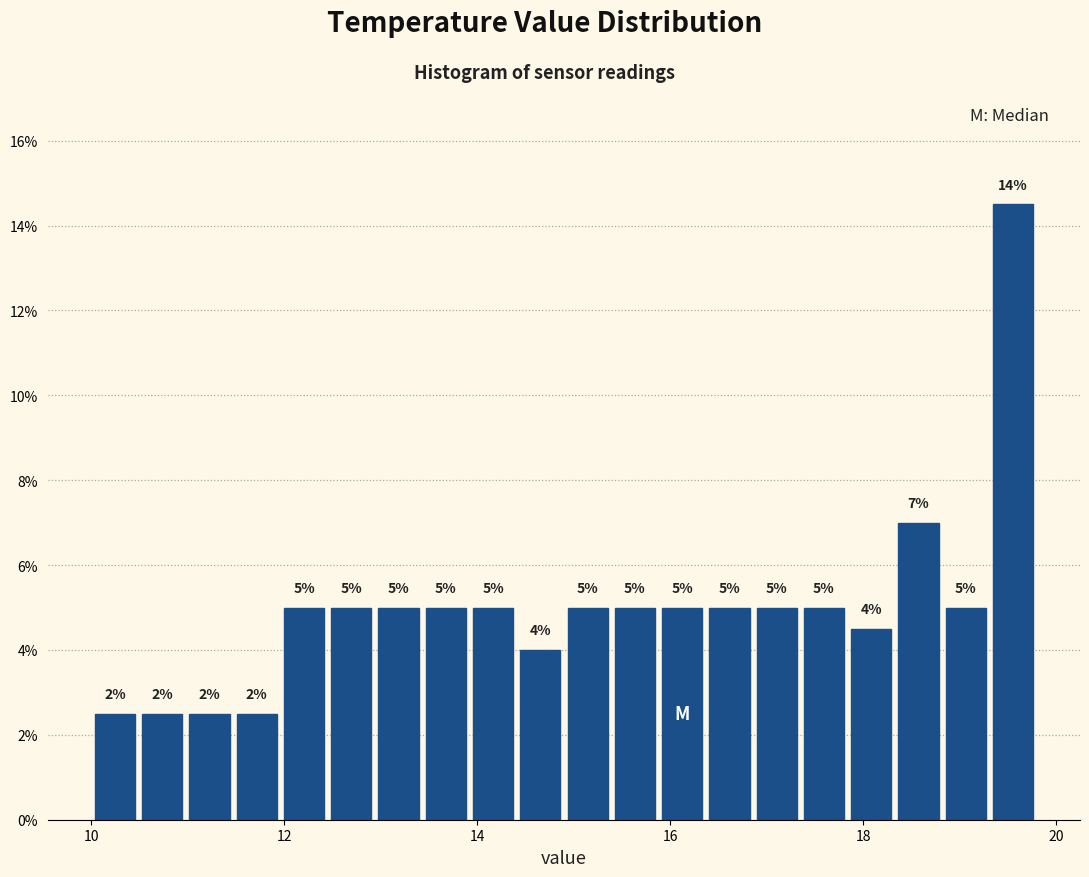

Around what value on the x-axis is the tallest bar? Give the approximate position of its centre, as read against the axis.

19.6